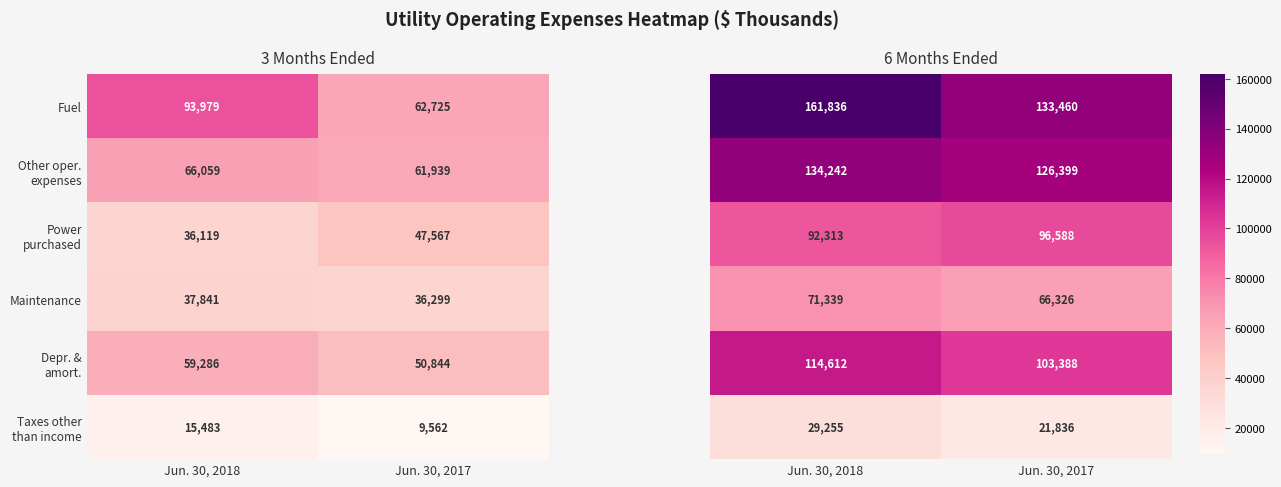

The Maintenance series shows 61542 at Jun. 30, 2018. True or false?

False